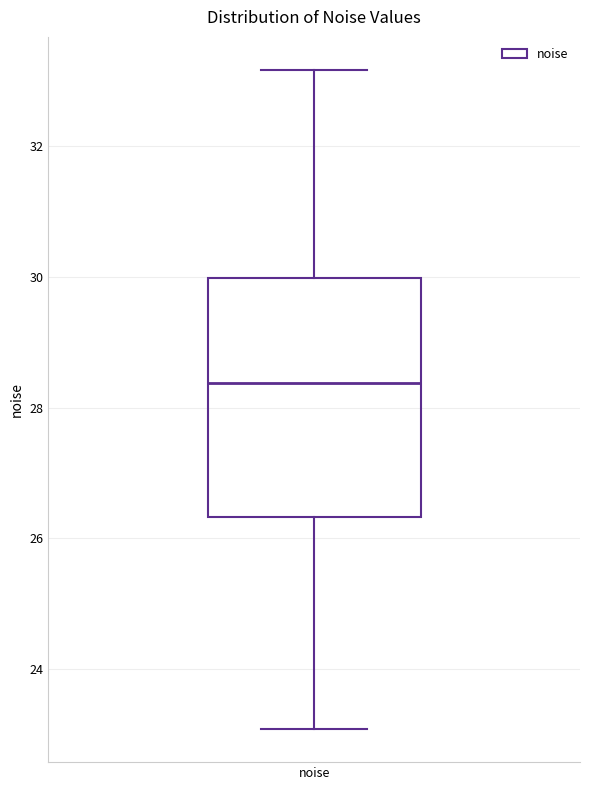

Where does the upper whisker of the box for noise end on the y-axis? The values are not printed on the chart, so give them approximately, as read against the axis.

33.2